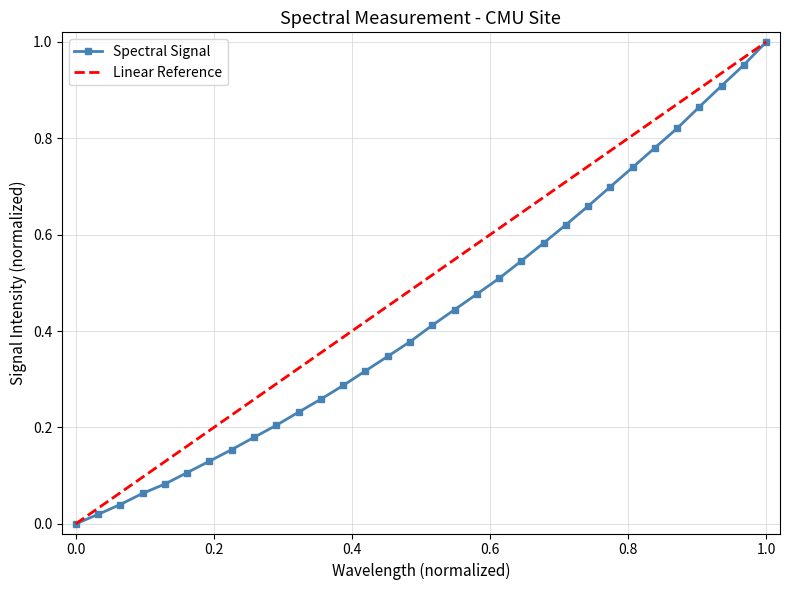

What is the value of the 16th point from the left?

0.4